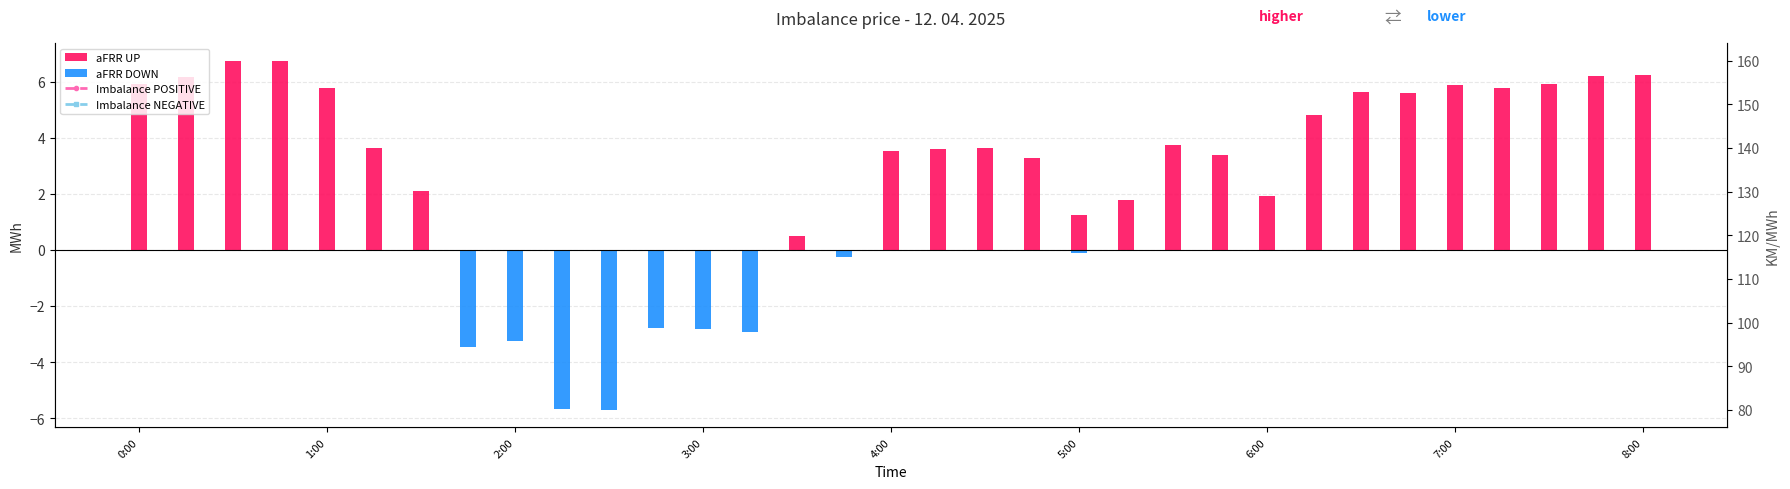

True or false: aFRR UP has a value of 2.8 at 2:00.

False